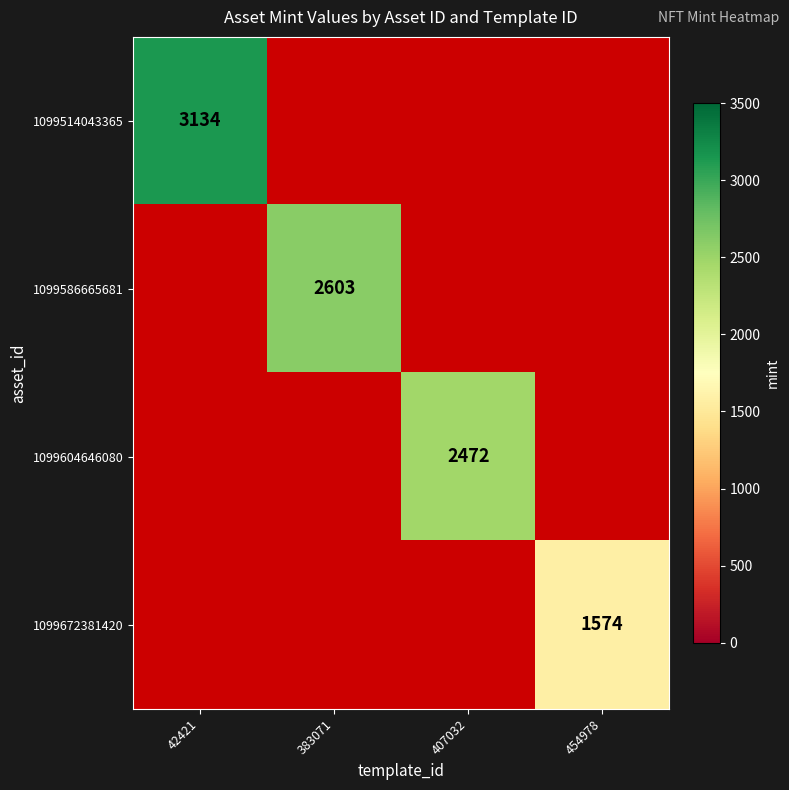

Which has a higher value, 407032 or 383071?

383071